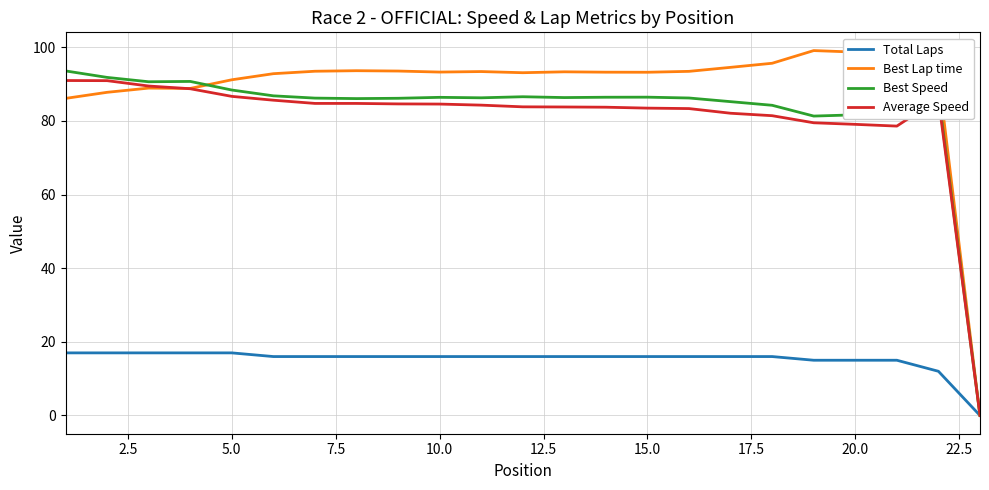

What is the highest value of the Total Laps series?

17.0